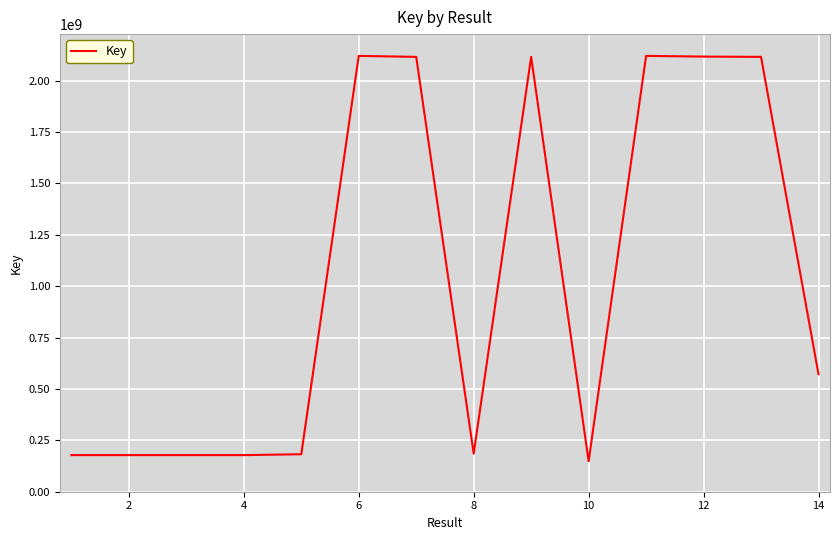

What is the smallest value displayed?

148432262